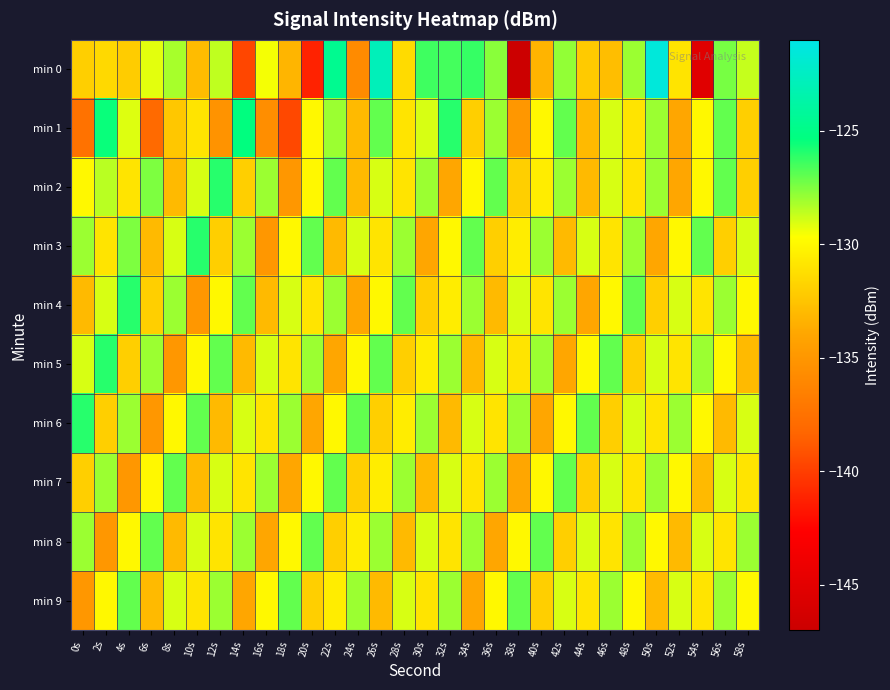

Reading right to left, what are all the values shown in this chart?

min 0: 58s=-128.7	56s=-127.4	54s=-145.2	52s=-131.0	50s=-121.5	48s=-128.0	46s=-132.8	44s=-132.2	42s=-127.8	40s=-133.2	38s=-147.0	36s=-127.7	34s=-126.3	32s=-126.5	30s=-126.4	28s=-131.4	26s=-122.9	24s=-135.8	22s=-124.6	20s=-141.2	18s=-133.2	16s=-129.5	14s=-139.7	12s=-128.6	10s=-132.9	8s=-128.2	6s=-129.2	4s=-132.1	2s=-131.5	0s=-132.0
min 1: 58s=-132.0	56s=-127.0	54s=-130.0	52s=-134.0	50s=-128.0	48s=-131.0	46s=-129.0	44s=-133.0	42s=-127.0	40s=-130.0	38s=-135.0	36s=-128.0	34s=-132.0	32s=-126.0	30s=-129.0	28s=-131.0	26s=-127.0	24s=-133.0	22s=-128.0	20s=-130.0	18s=-139.6	16s=-135.6	14s=-125.3	12s=-135.2	10s=-131.0	8s=-132.3	6s=-138.0	4s=-129.1	2s=-125.5	0s=-137.5
min 2: 58s=-132.0	56s=-127.0	54s=-130.0	52s=-134.0	50s=-128.0	48s=-131.0	46s=-129.0	44s=-133.0	42s=-128.0	40s=-130.5	38s=-132.0	36s=-127.0	34s=-130.0	32s=-134.0	30s=-128.0	28s=-131.0	26s=-129.0	24s=-133.0	22s=-127.0	20s=-130.0	18s=-135.0	16s=-128.0	14s=-132.0	12s=-126.0	10s=-129.0	8s=-133.0	6s=-127.5	4s=-131.0	2s=-128.5	0s=-130.0
min 3: 58s=-129.0	56s=-132.0	54s=-127.0	52s=-130.0	50s=-134.0	48s=-128.0	46s=-131.0	44s=-129.0	42s=-133.0	40s=-128.0	38s=-130.5	36s=-132.0	34s=-127.0	32s=-130.0	30s=-134.0	28s=-128.0	26s=-131.0	24s=-129.0	22s=-133.0	20s=-127.0	18s=-130.0	16s=-135.0	14s=-128.0	12s=-132.0	10s=-126.0	8s=-129.0	6s=-133.0	4s=-127.5	2s=-131.0	0s=-128.0
min 4: 58s=-130.0	56s=-128.0	54s=-131.0	52s=-129.0	50s=-132.0	48s=-127.0	46s=-130.0	44s=-134.0	42s=-128.0	40s=-131.0	38s=-129.0	36s=-133.0	34s=-128.0	32s=-130.5	30s=-132.0	28s=-127.0	26s=-130.0	24s=-134.0	22s=-128.0	20s=-131.0	18s=-129.0	16s=-133.0	14s=-127.0	12s=-130.0	10s=-135.0	8s=-128.0	6s=-132.0	4s=-126.0	2s=-129.0	0s=-133.0
min 5: 58s=-133.0	56s=-130.0	54s=-128.0	52s=-131.0	50s=-129.0	48s=-132.0	46s=-127.0	44s=-130.0	42s=-134.0	40s=-128.0	38s=-131.0	36s=-129.0	34s=-133.0	32s=-128.0	30s=-130.5	28s=-132.0	26s=-127.0	24s=-130.0	22s=-134.0	20s=-128.0	18s=-131.0	16s=-129.0	14s=-133.0	12s=-127.0	10s=-130.0	8s=-135.0	6s=-128.0	4s=-132.0	2s=-126.0	0s=-129.0
min 6: 58s=-129.0	56s=-133.0	54s=-130.0	52s=-128.0	50s=-131.0	48s=-129.0	46s=-132.0	44s=-127.0	42s=-130.0	40s=-134.0	38s=-128.0	36s=-131.0	34s=-129.0	32s=-133.0	30s=-128.0	28s=-130.5	26s=-132.0	24s=-127.0	22s=-130.0	20s=-134.0	18s=-128.0	16s=-131.0	14s=-129.0	12s=-133.0	10s=-127.0	8s=-130.0	6s=-135.0	4s=-128.0	2s=-132.0	0s=-126.0
min 7: 58s=-131.0	56s=-129.0	54s=-133.0	52s=-130.0	50s=-128.0	48s=-131.0	46s=-129.0	44s=-132.0	42s=-127.0	40s=-130.0	38s=-134.0	36s=-128.0	34s=-131.0	32s=-129.0	30s=-133.0	28s=-128.0	26s=-130.5	24s=-132.0	22s=-127.0	20s=-130.0	18s=-134.0	16s=-128.0	14s=-131.0	12s=-129.0	10s=-133.0	8s=-127.0	6s=-130.0	4s=-135.0	2s=-128.0	0s=-132.0
min 8: 58s=-128.0	56s=-131.0	54s=-129.0	52s=-133.0	50s=-130.0	48s=-128.0	46s=-131.0	44s=-129.0	42s=-132.0	40s=-127.0	38s=-130.0	36s=-134.0	34s=-128.0	32s=-131.0	30s=-129.0	28s=-133.0	26s=-128.0	24s=-130.5	22s=-132.0	20s=-127.0	18s=-130.0	16s=-134.0	14s=-128.0	12s=-131.0	10s=-129.0	8s=-133.0	6s=-127.0	4s=-130.0	2s=-135.0	0s=-128.0
min 9: 58s=-130.0	56s=-128.0	54s=-131.0	52s=-129.0	50s=-133.0	48s=-130.0	46s=-128.0	44s=-131.0	42s=-129.0	40s=-132.0	38s=-127.0	36s=-130.0	34s=-134.0	32s=-128.0	30s=-131.0	28s=-129.0	26s=-133.0	24s=-128.0	22s=-130.5	20s=-132.0	18s=-127.0	16s=-130.0	14s=-134.0	12s=-128.0	10s=-131.0	8s=-129.0	6s=-133.0	4s=-127.0	2s=-130.0	0s=-135.0